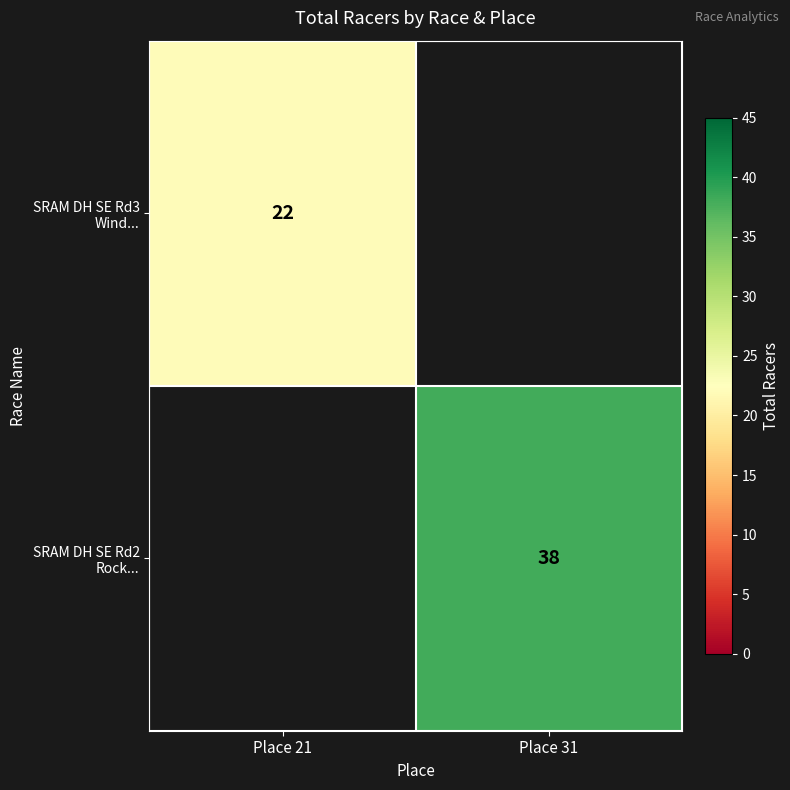

Count the number of data series in this chart.

2